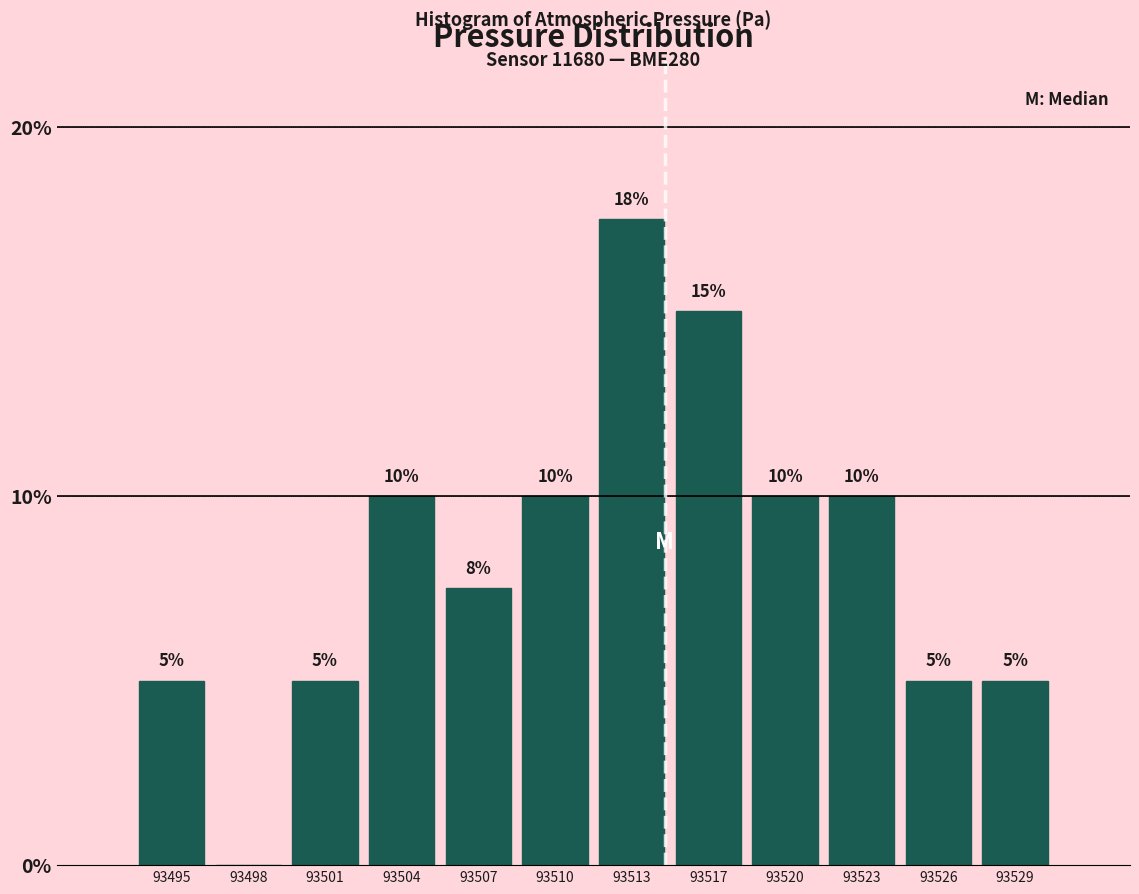

At which category does the chart reach its peak across all series?

93513